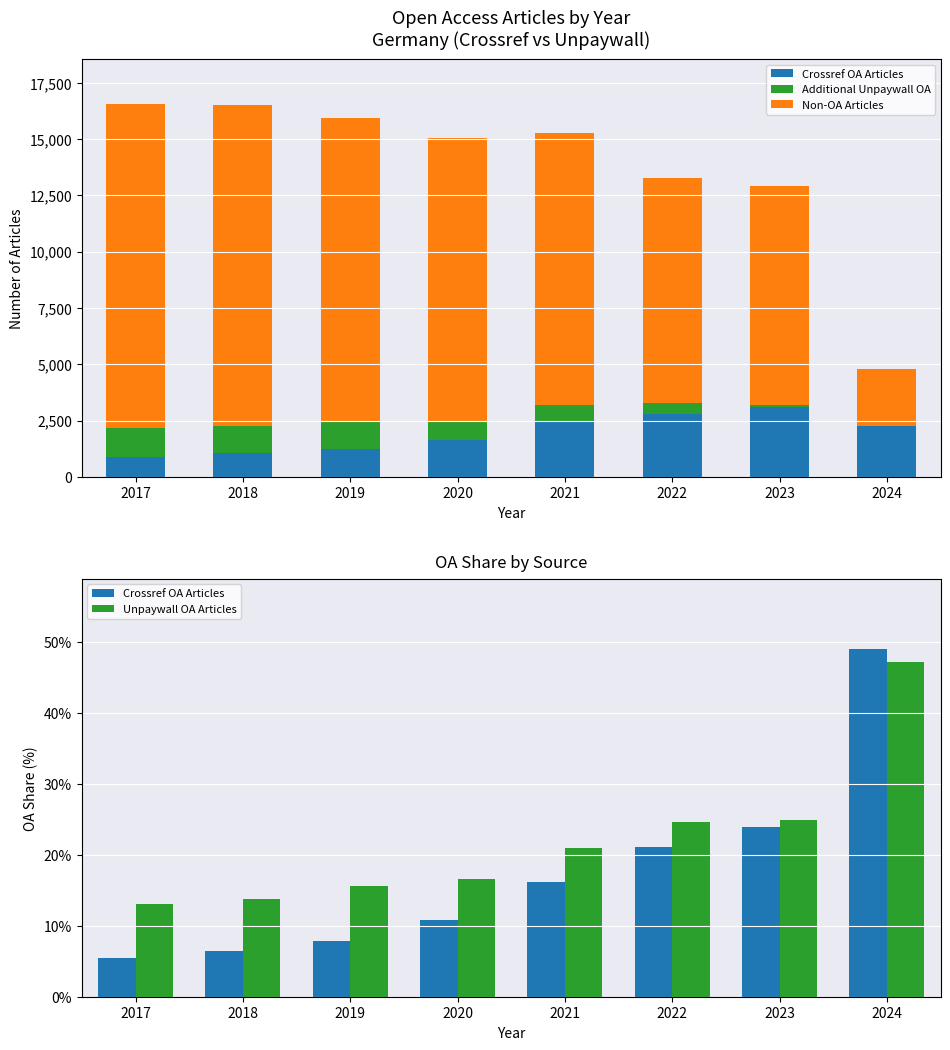

What is the total value across all series at 2017?

15696.5